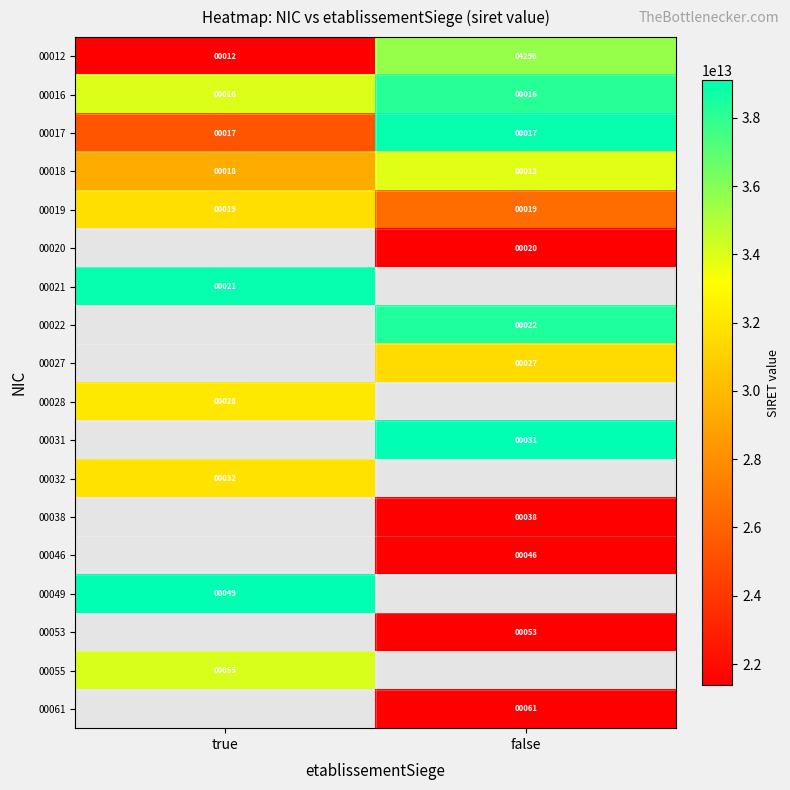

Is it true that 00016 equals 9 at false?

False